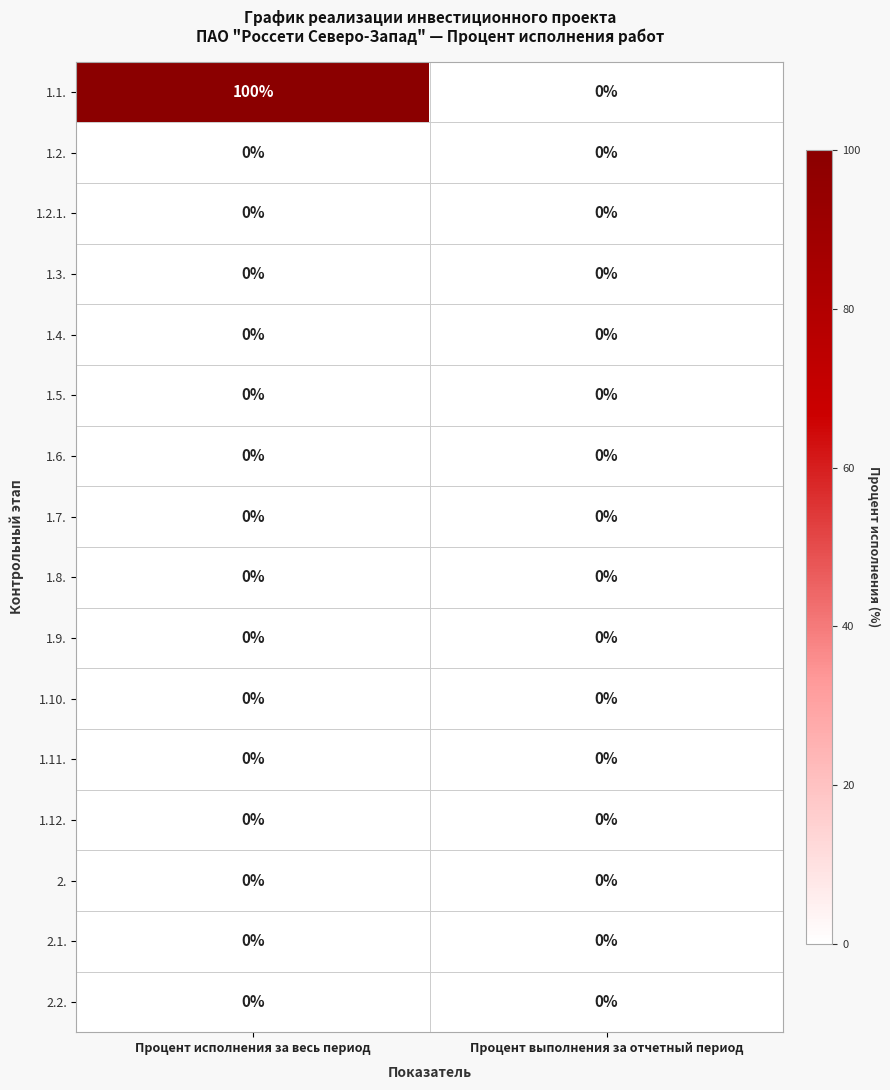

The value of 1.12. at Процент исполнения за весь период is 0. True or false?

True